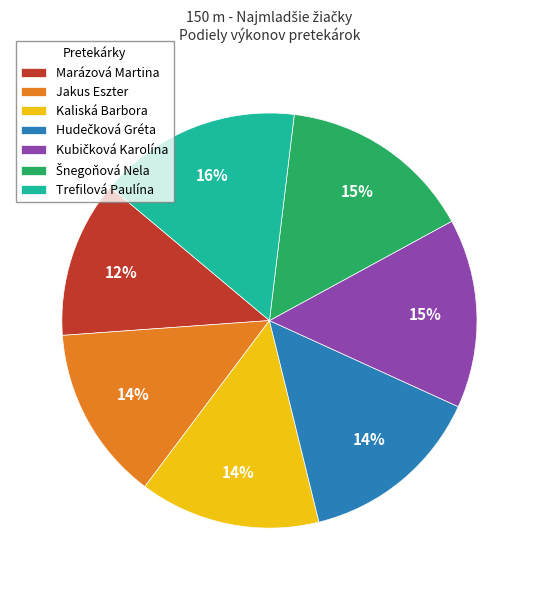

Is there any slice that represents more than half of the pie?

No